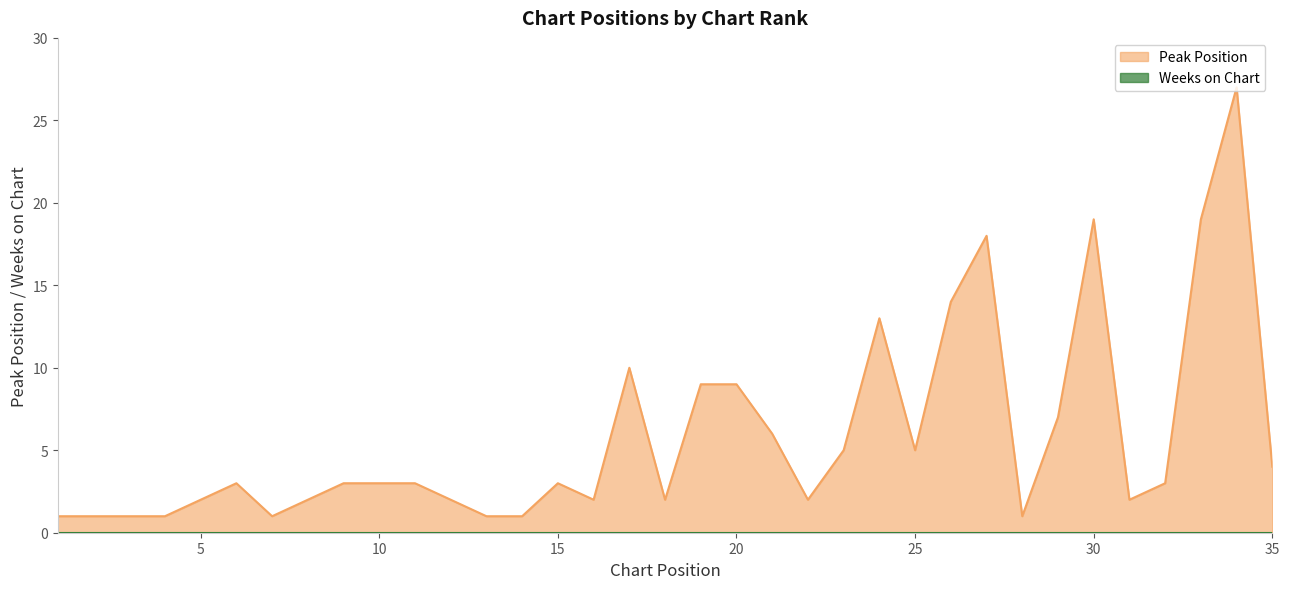

Which category has the highest value across all series?

34